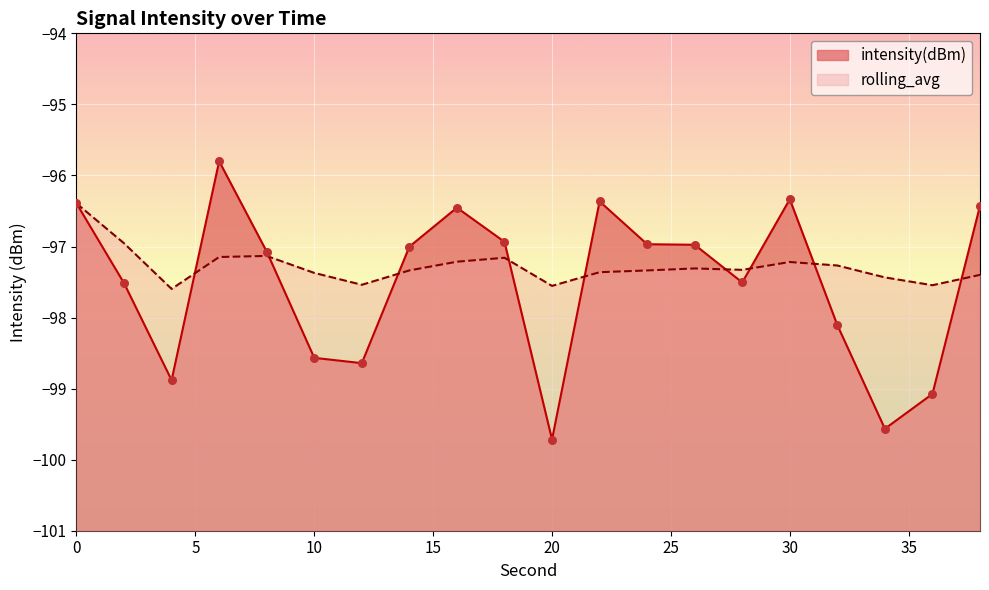

Which series has the widest spread of Y values?

intensity(dBm)